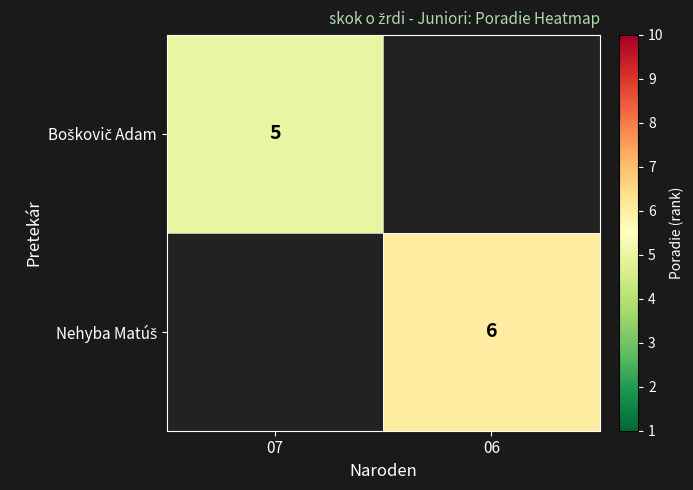

Between 07 and 06, which is larger?

06